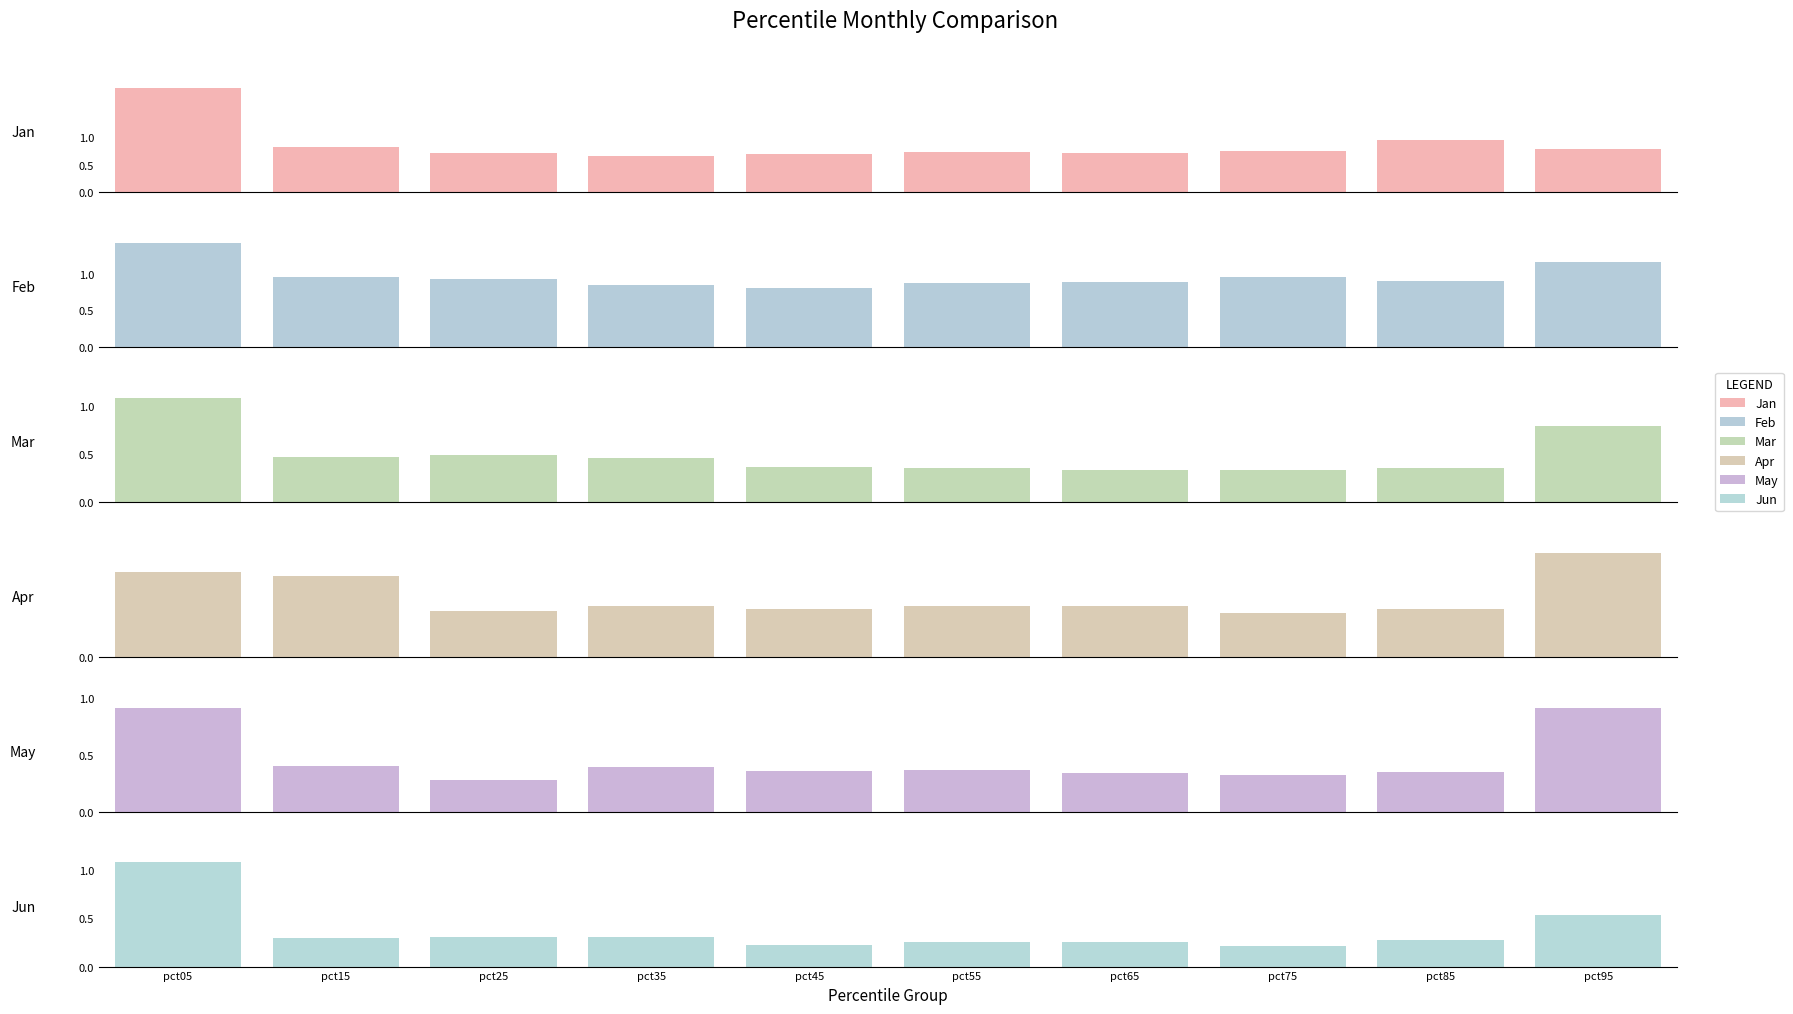

Which category has the highest value across all series?

pct05